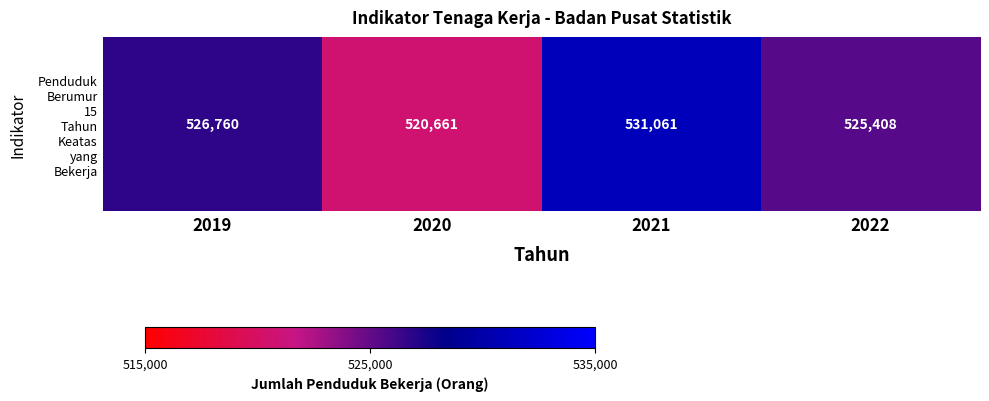

Reading left to right, extract all data points from this chart.

2019=526760	2020=520661	2021=531061	2022=525408